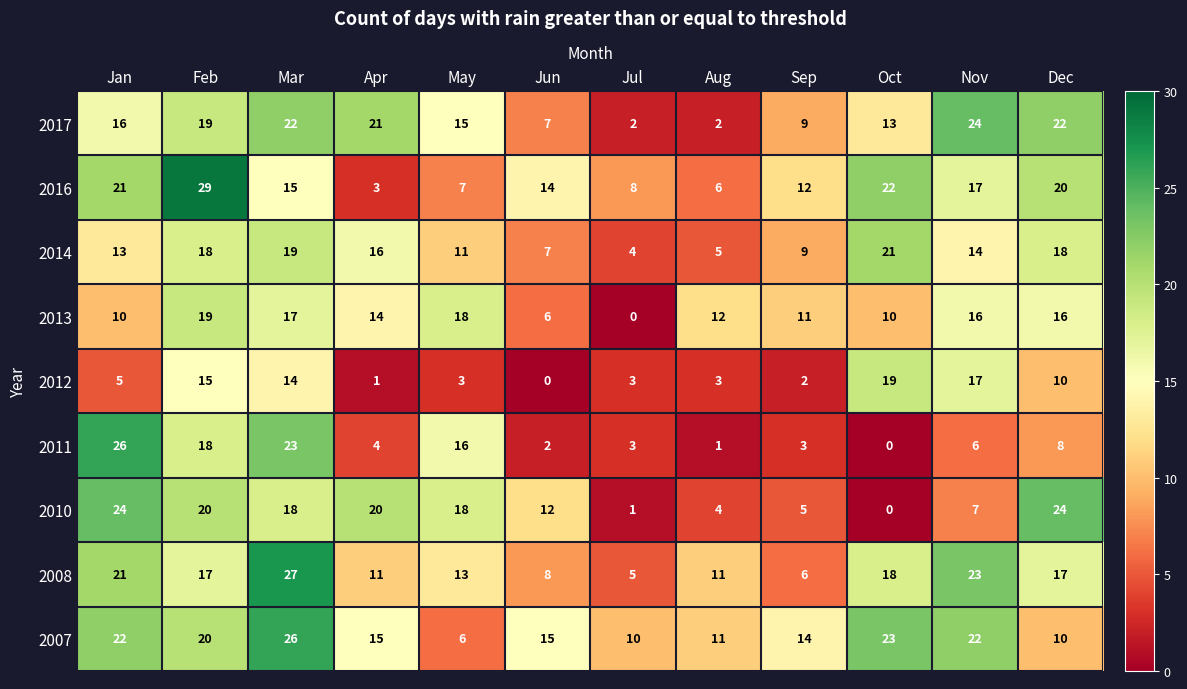

What is the difference between the highest and lowest values at Jul?

10